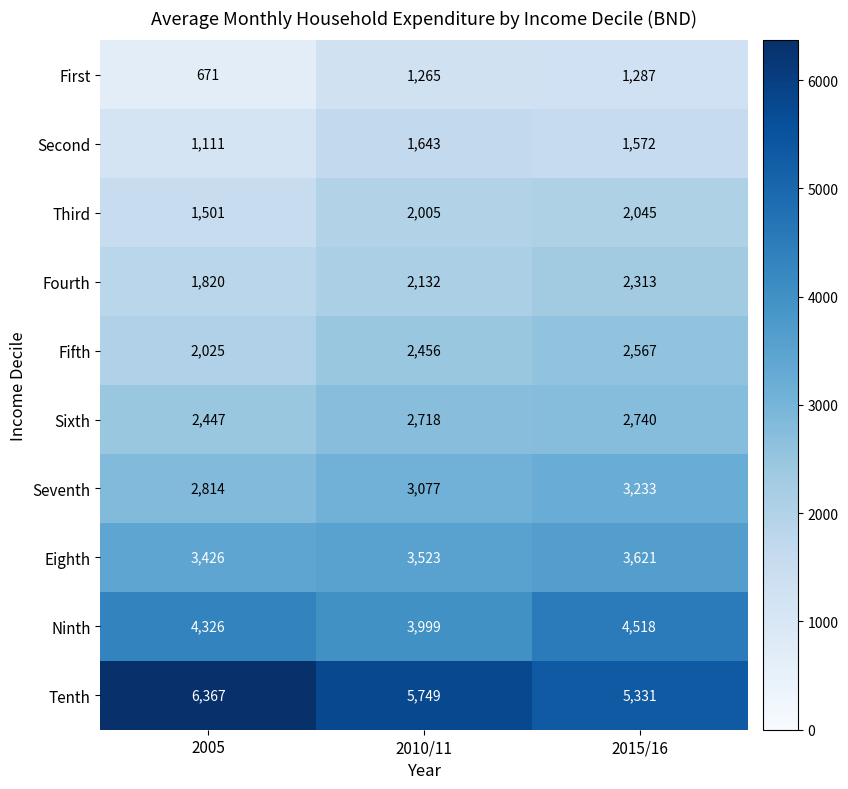

At 2010/11, list the series in order from largest to smallest.

Tenth, Ninth, Eighth, Seventh, Sixth, Fifth, Fourth, Third, Second, First